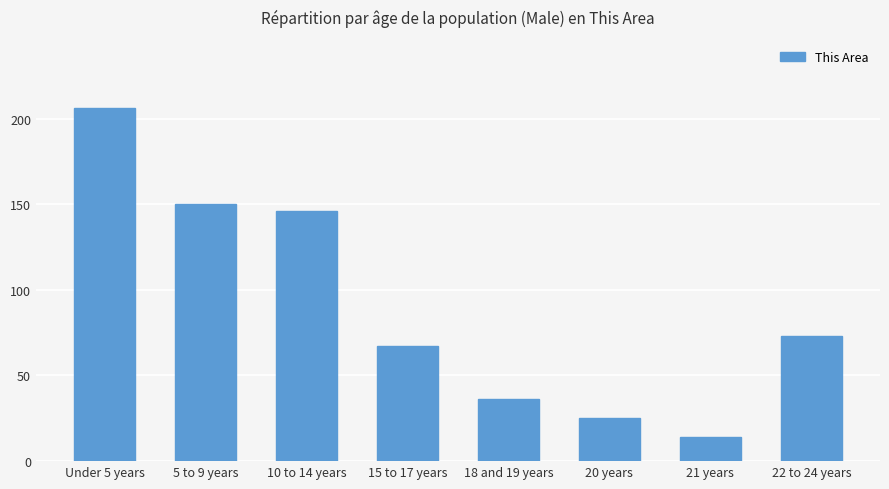

What is the average value?

90